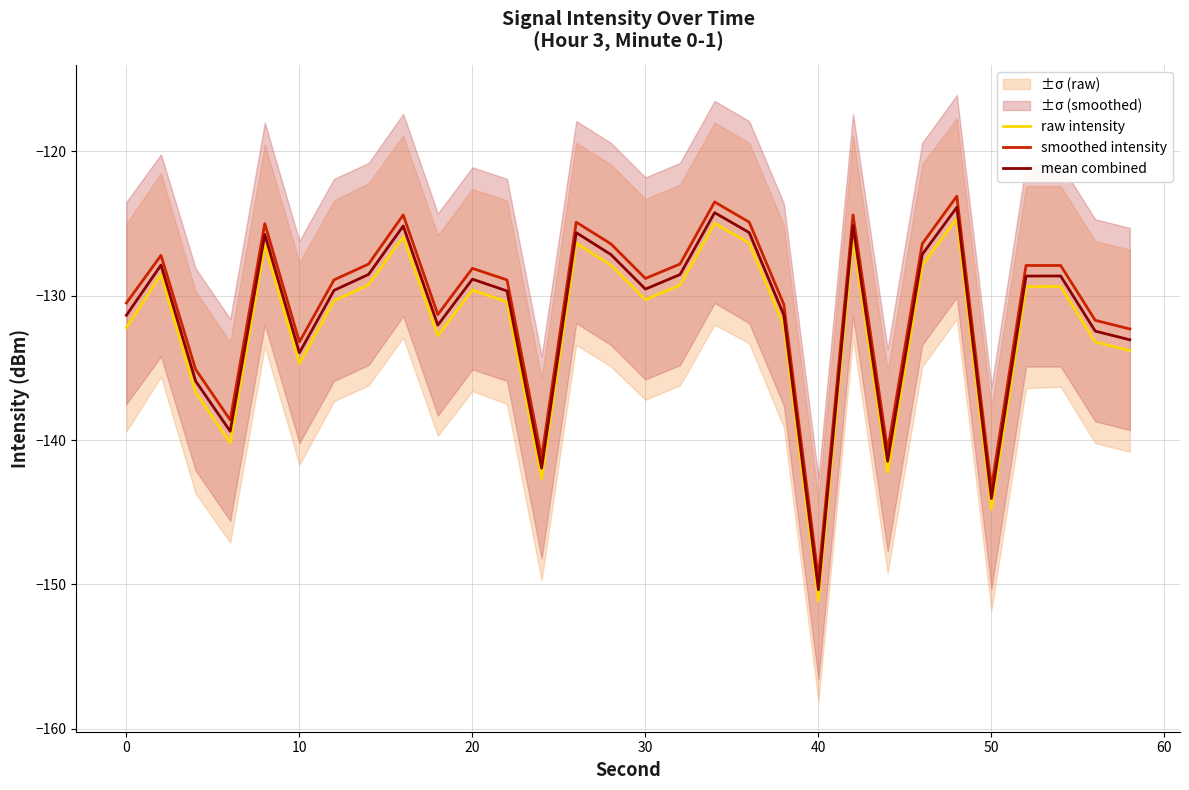

How many series are shown in this chart?

3